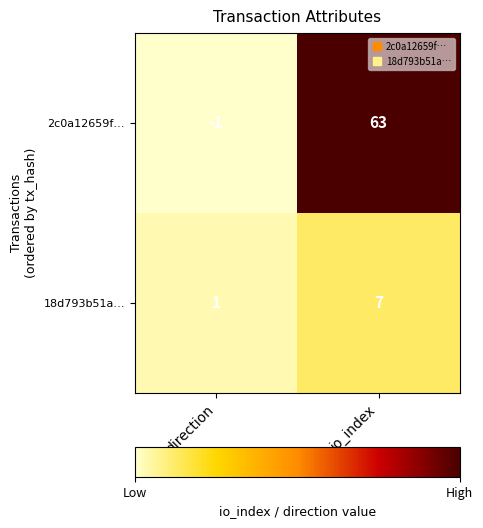

Which series has the widest spread of values?

2c0a12659f…